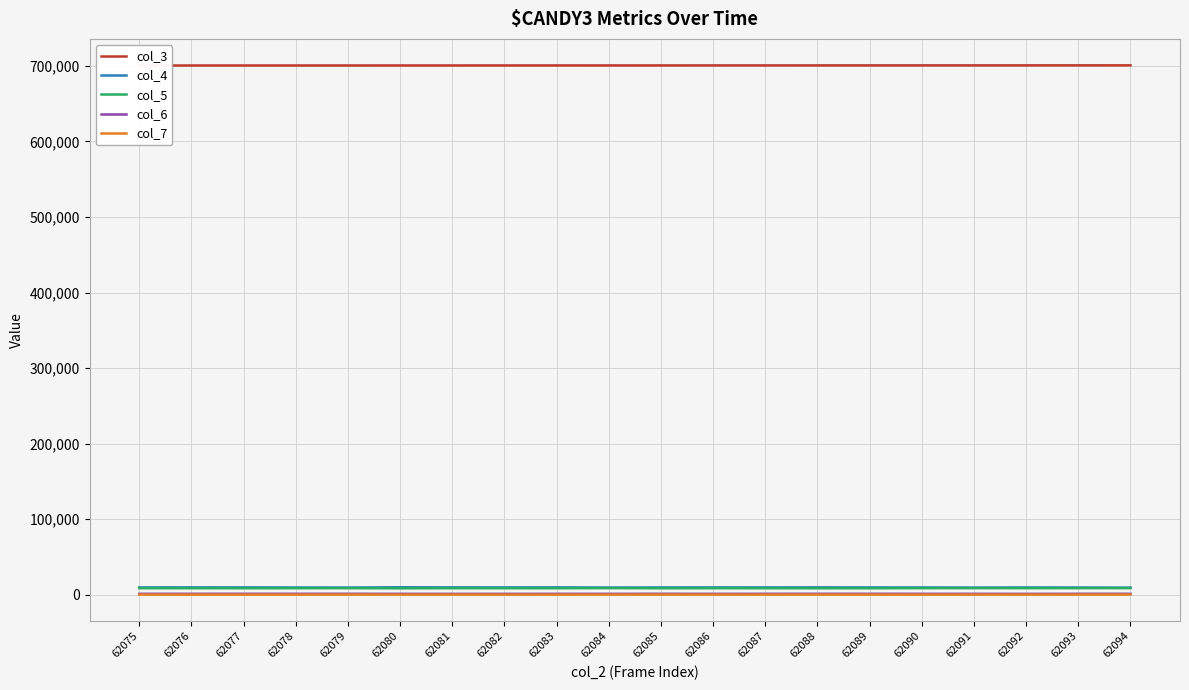

What is the difference between the maximum and minimum values in the col_7 series?

66